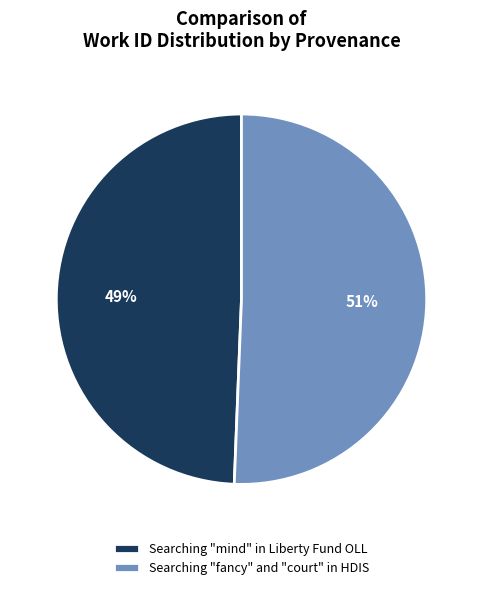

Which has a higher value, Searching "fancy" and "court" in HDIS or Searching "mind" in Liberty Fund OLL?

Searching "fancy" and "court" in HDIS